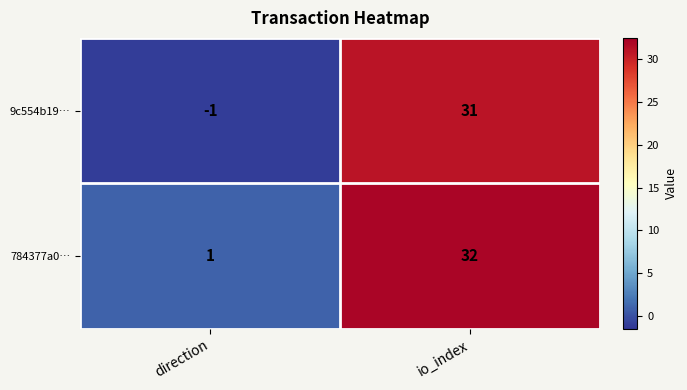

Rank the series by their average value, from highest to lowest.

784377a0…, 9c554b19…